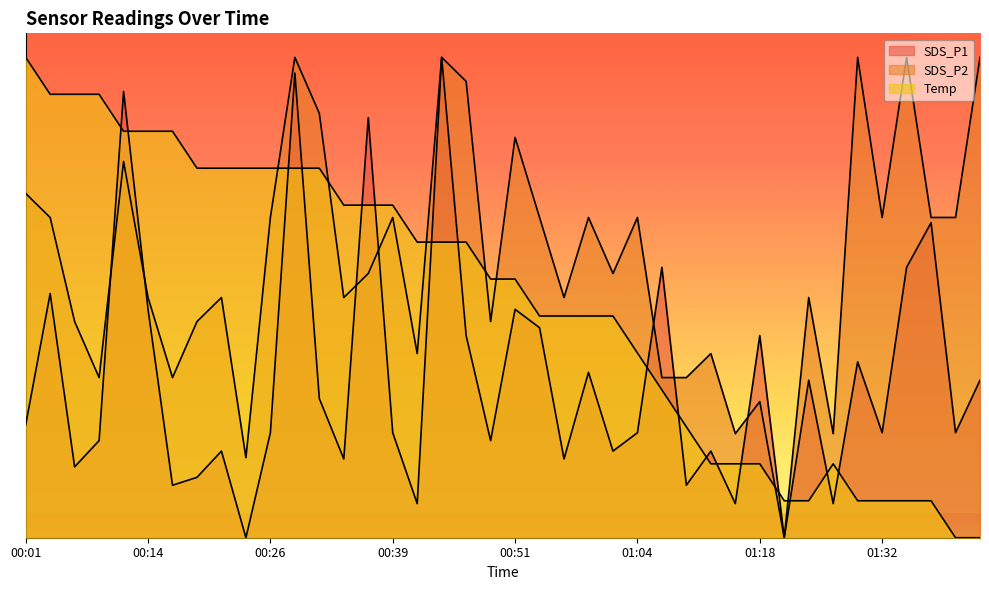

Reading right to left, extract all data points from this chart.

SDS_P1: 01:42=6.6	01:40=4.4	01:37=13.1	01:34=11.3	01:32=4.4	01:29=7.3	01:27=1.4	01:24=6.6	01:21=0.0	01:18=8.4	01:15=1.4	01:13=3.6	01:10=2.2	01:07=11.3	01:04=4.4	01:02=3.6	00:59=6.9	00:56=3.3	00:54=8.7	00:51=9.5	00:49=4.0	00:47=8.4	00:44=20.0	00:41=1.4	00:39=4.4	00:36=17.5	00:34=3.3	00:31=5.8	00:29=19.3	00:26=4.4	00:24=0.0	00:21=3.6	00:19=2.5	00:16=2.2	00:14=9.5	00:11=18.6	00:09=4.0	00:06=3.0	00:04=10.2	00:01=4.7
SDS_P2: 01:42=20.0	01:40=13.3	01:37=13.3	01:34=20.0	01:32=13.3	01:29=20.0	01:27=4.3	01:24=10.0	01:21=0.0	01:18=5.7	01:15=4.3	01:13=7.7	01:10=6.7	01:07=6.7	01:04=13.3	01:02=11.0	00:59=13.3	00:56=10.0	00:54=13.3	00:51=16.7	00:49=9.0	00:47=19.0	00:44=20.0	00:41=7.7	00:39=13.3	00:36=11.0	00:34=10.0	00:31=17.7	00:29=20.0	00:26=13.3	00:24=3.3	00:21=10.0	00:19=9.0	00:16=6.7	00:14=10.0	00:11=15.7	00:09=6.7	00:06=9.0	00:04=13.3	00:01=14.3
Temp: 01:42=0.0	01:40=0.0	01:37=1.5	01:34=1.5	01:32=1.5	01:29=1.5	01:27=3.1	01:24=1.5	01:21=1.5	01:18=3.1	01:15=3.1	01:13=3.1	01:10=4.6	01:07=6.2	01:04=7.7	01:02=9.2	00:59=9.2	00:56=9.2	00:54=9.2	00:51=10.8	00:49=10.8	00:47=12.3	00:44=12.3	00:41=12.3	00:39=13.8	00:36=13.8	00:34=13.8	00:31=15.4	00:29=15.4	00:26=15.4	00:24=15.4	00:21=15.4	00:19=15.4	00:16=16.9	00:14=16.9	00:11=16.9	00:09=18.5	00:06=18.5	00:04=18.5	00:01=20.0